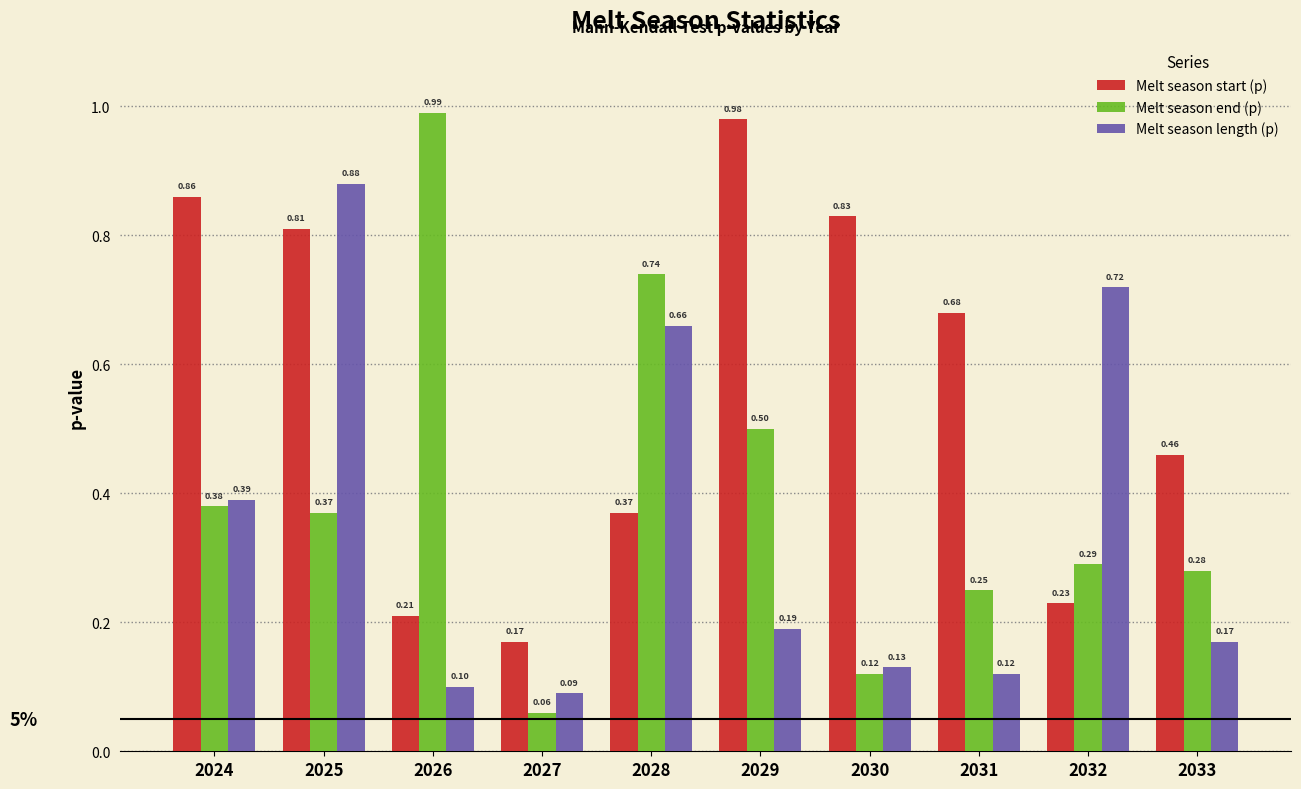

Rank the series by their average value, from highest to lowest.

Melt season start (p), Melt season end (p), Melt season length (p)